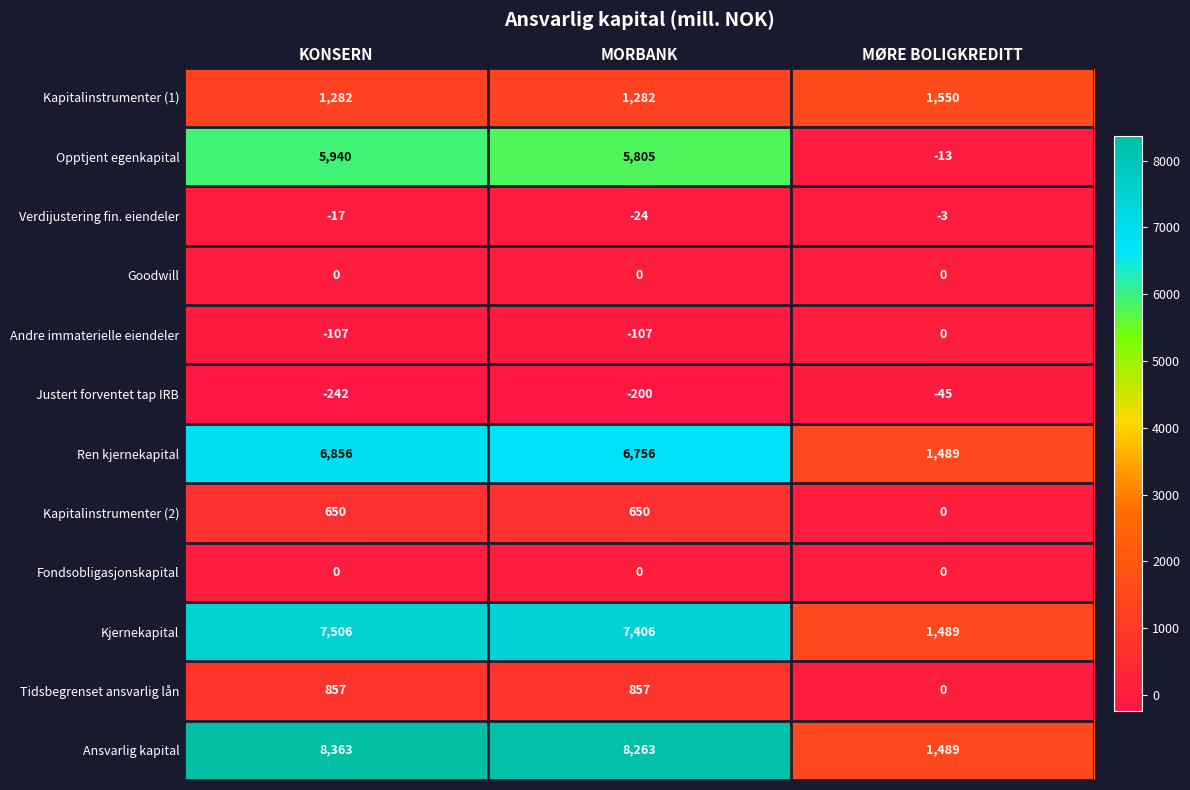

What is the greatest value displayed?

8363